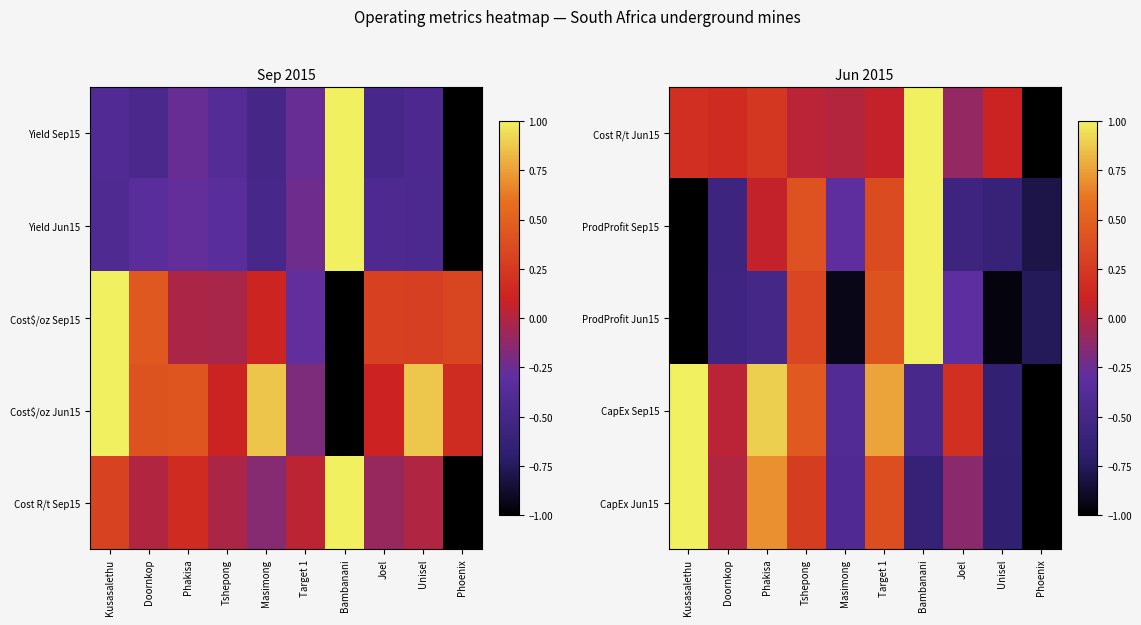

Between Phoenix and Joel, which is larger?

Joel